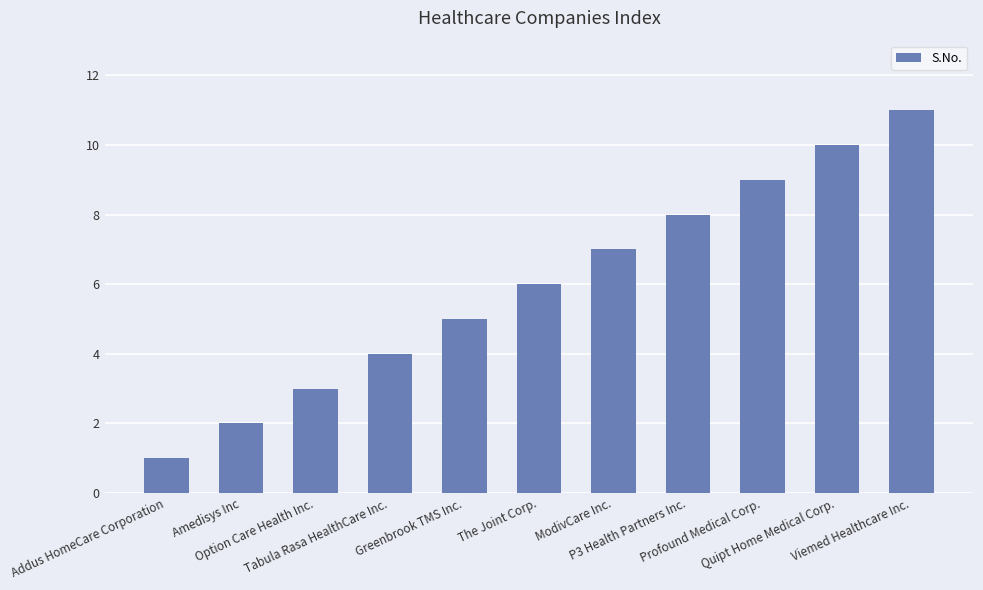

Which category has the lowest value across all series?

Addus HomeCare Corporation